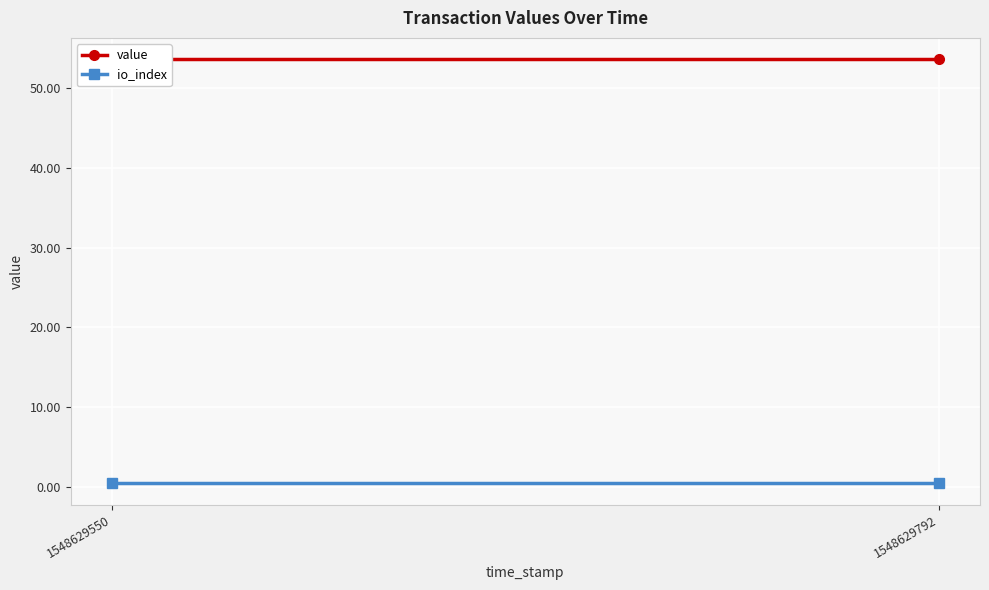

Is this an area chart (filled region under the line)?

No